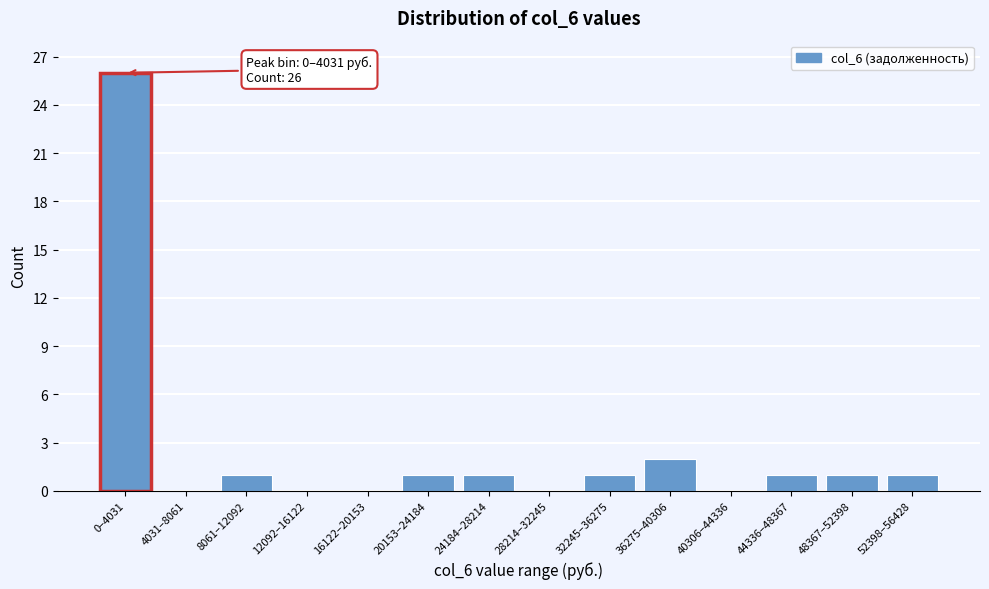

Reading right to left, transcribe all the data shown in this chart.

52398–56428=1	48367–52398=1	44336–48367=1	40306–44336=0	36275–40306=2	32245–36275=1	28214–32245=0	24184–28214=1	20153–24184=1	16122–20153=0	12092–16122=0	8061–12092=1	4031–8061=0	0–4031=26